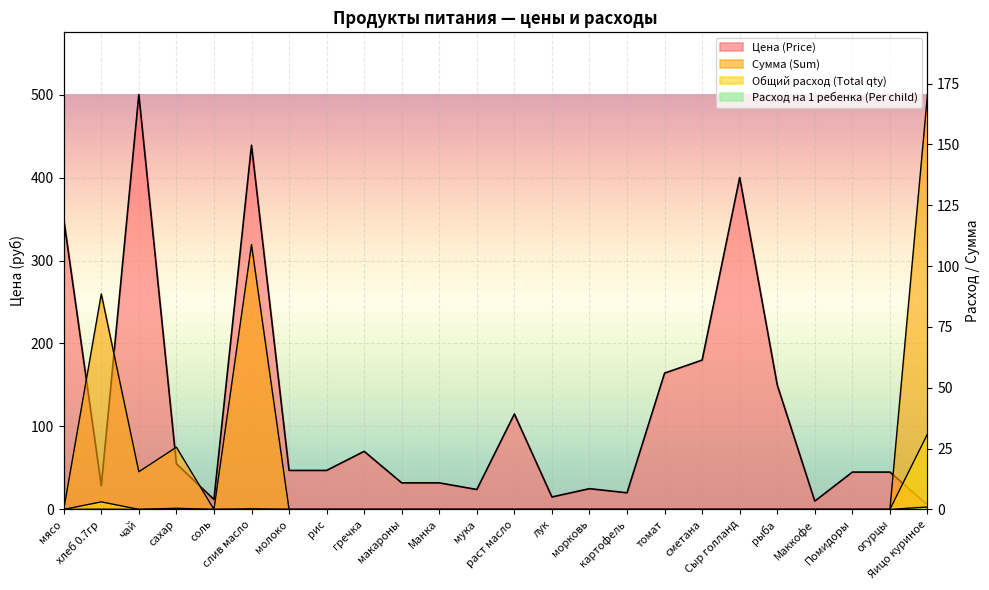

How many times do Цена (Price) and Сумма (Sum) cross each other?

3